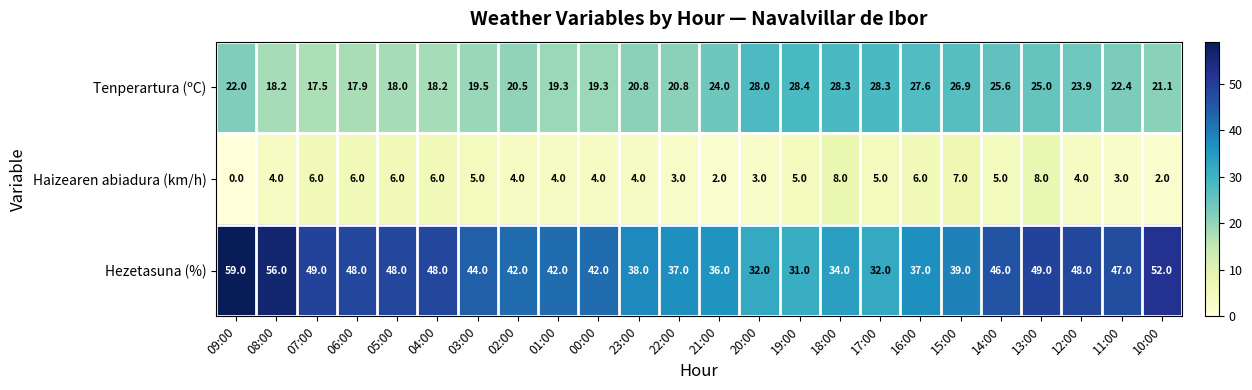

How many categories are shown in the chart?

24